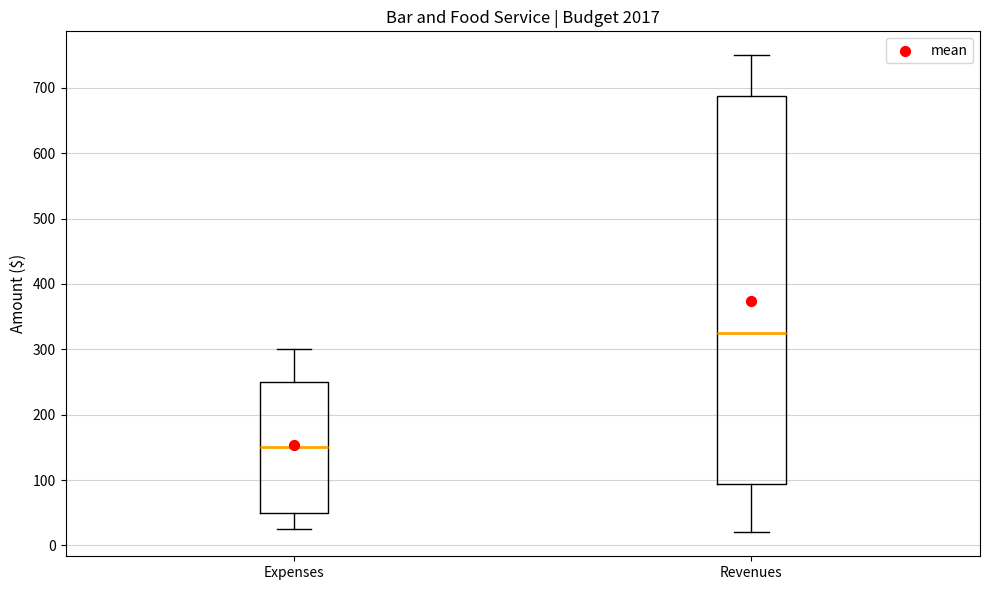

Where is the lower edge of the box for Expenses on the y-axis? The values are not printed on the chart, so give them approximately, as read against the axis.

50